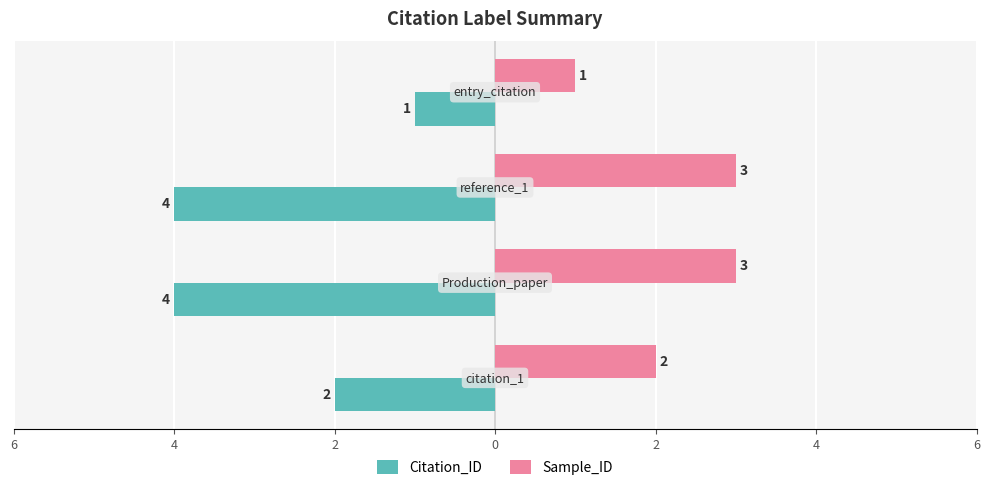

Which series has the widest spread of values?

Citation_ID